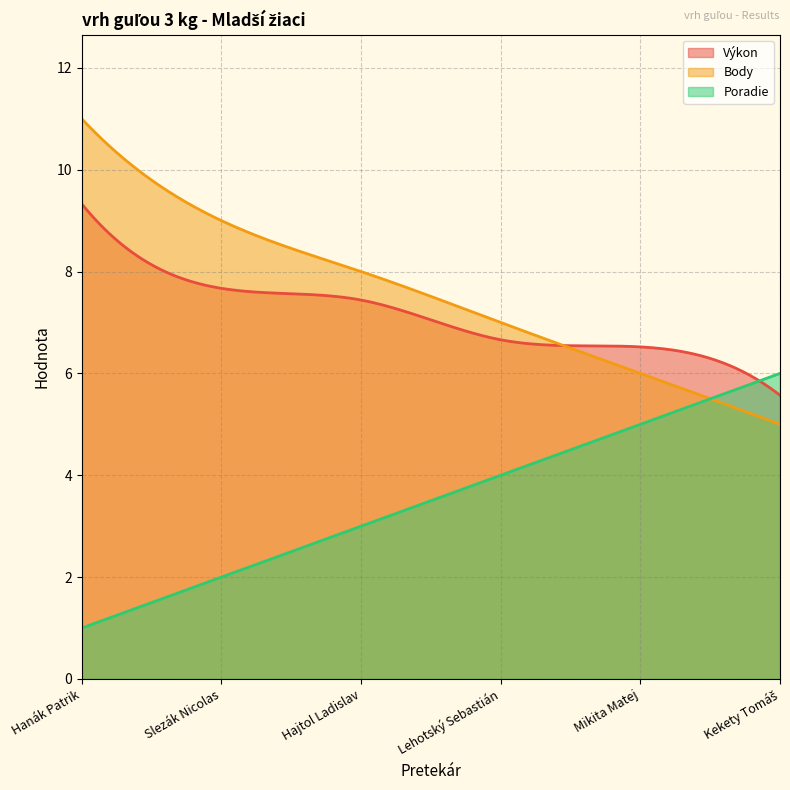

The value of Body at Lehotský Sebastián is 11.4. True or false?

False